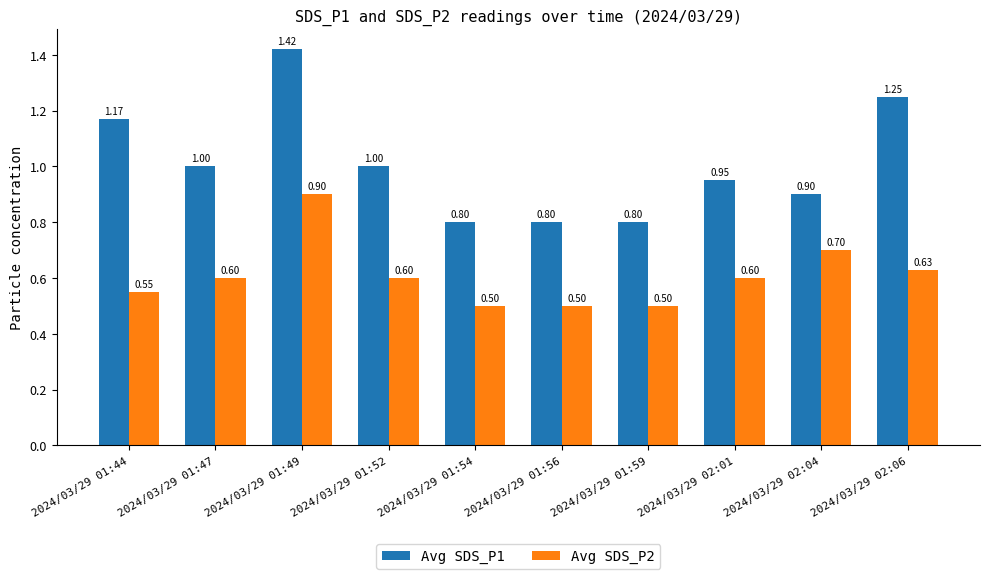

What is the difference between the maximum and minimum values in the Avg SDS_P2 series?

0.4